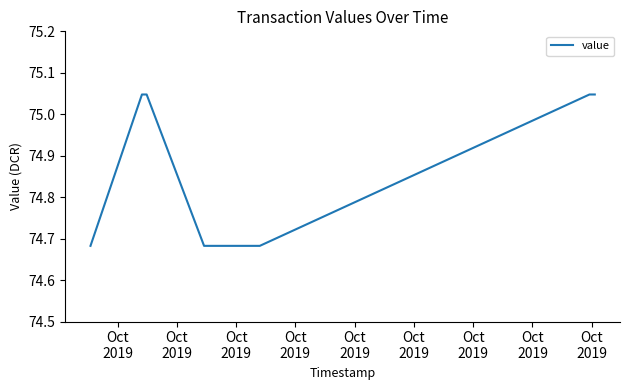

Does the chart have visible grid lines?

No